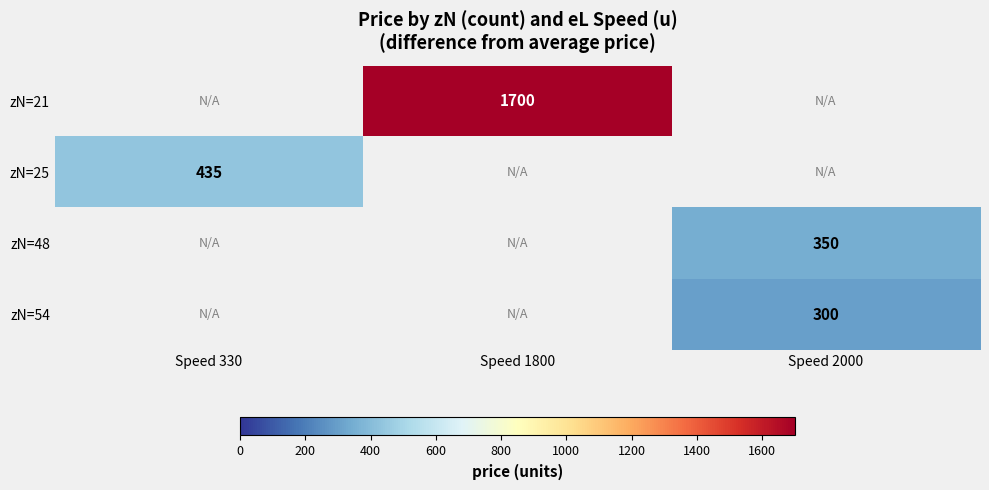

Count the number of data series in this chart.

4